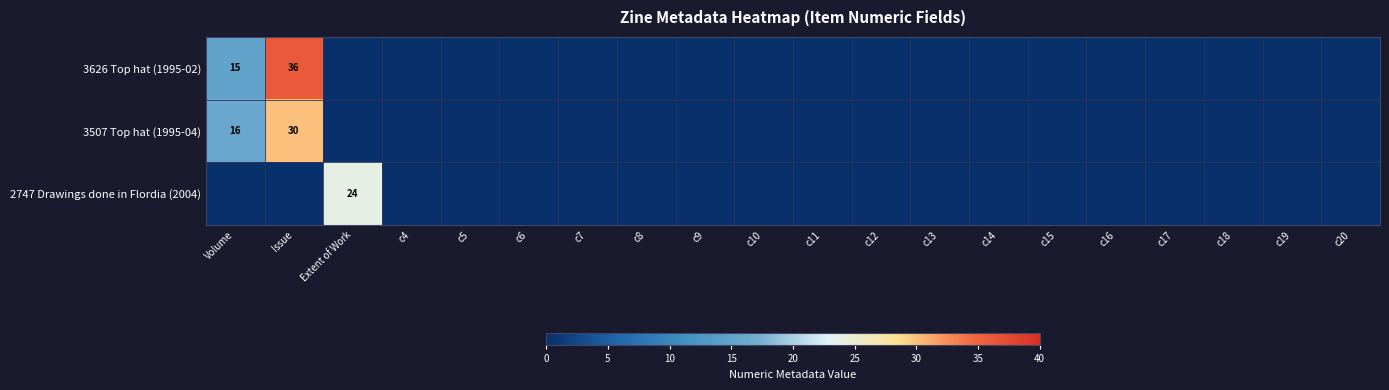

The 2747 Drawings done in Flordia (2004) series shows 35 at Extent of Work. True or false?

False